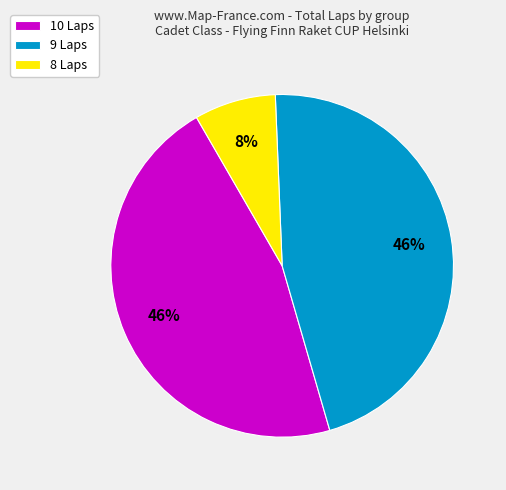

What percentage is the 8 Laps slice, to the nearest percent?

8%